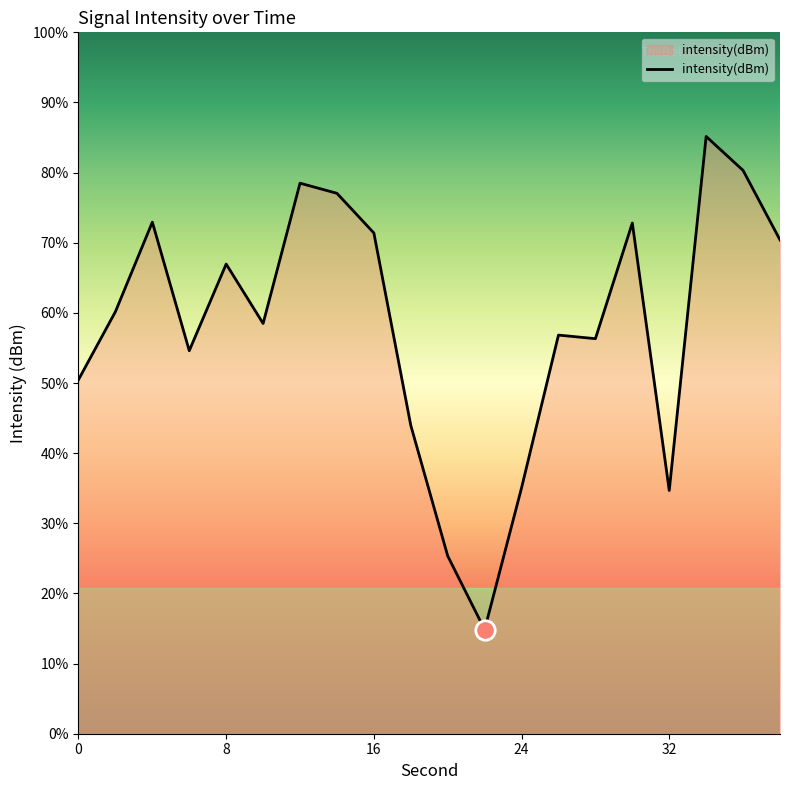

The value at 6 is -205.9. True or false?

False